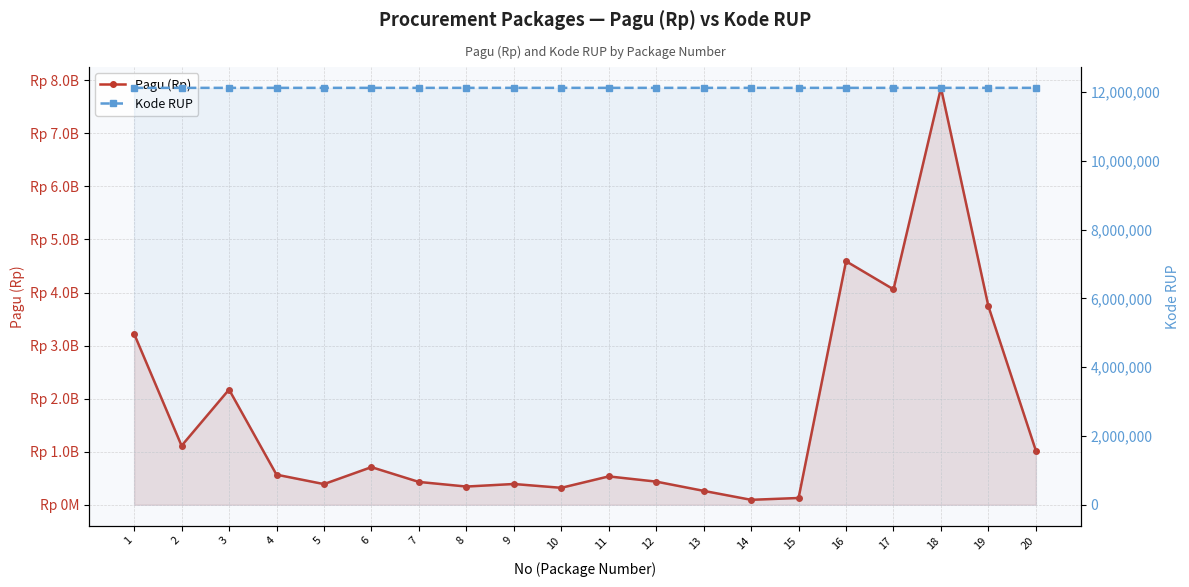

What is the minimum value shown in the chart?

12122904